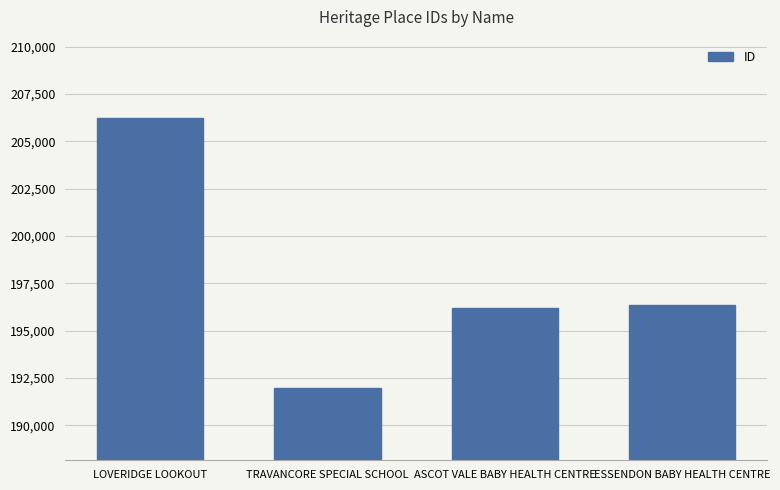

Is it true that the value at LOVERIDGE LOOKOUT is 86435?

False